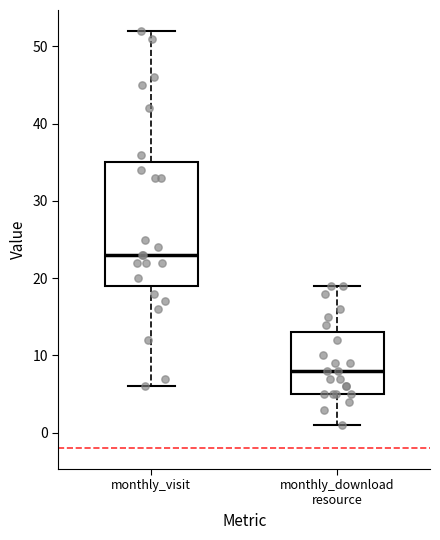

Which box has the lowest median line?

monthly_download resource